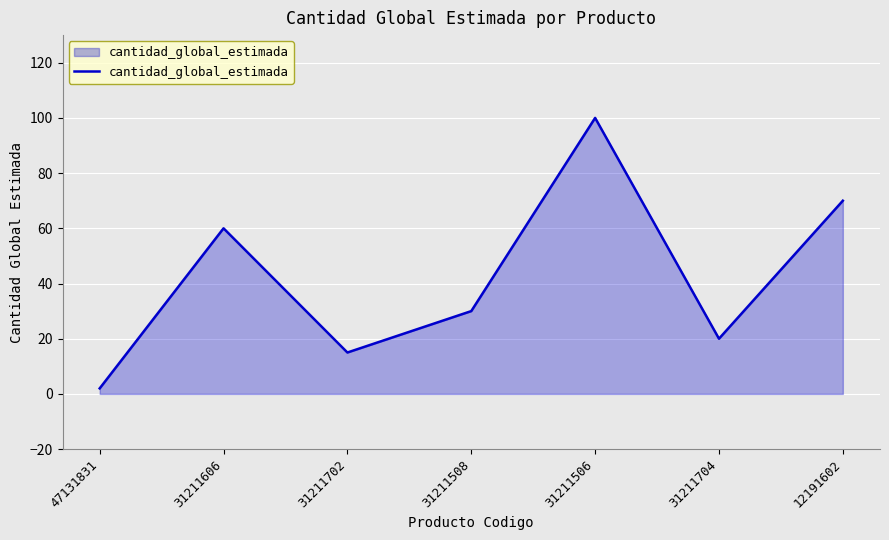

Between 47131831 and 12191602, which is larger?

12191602